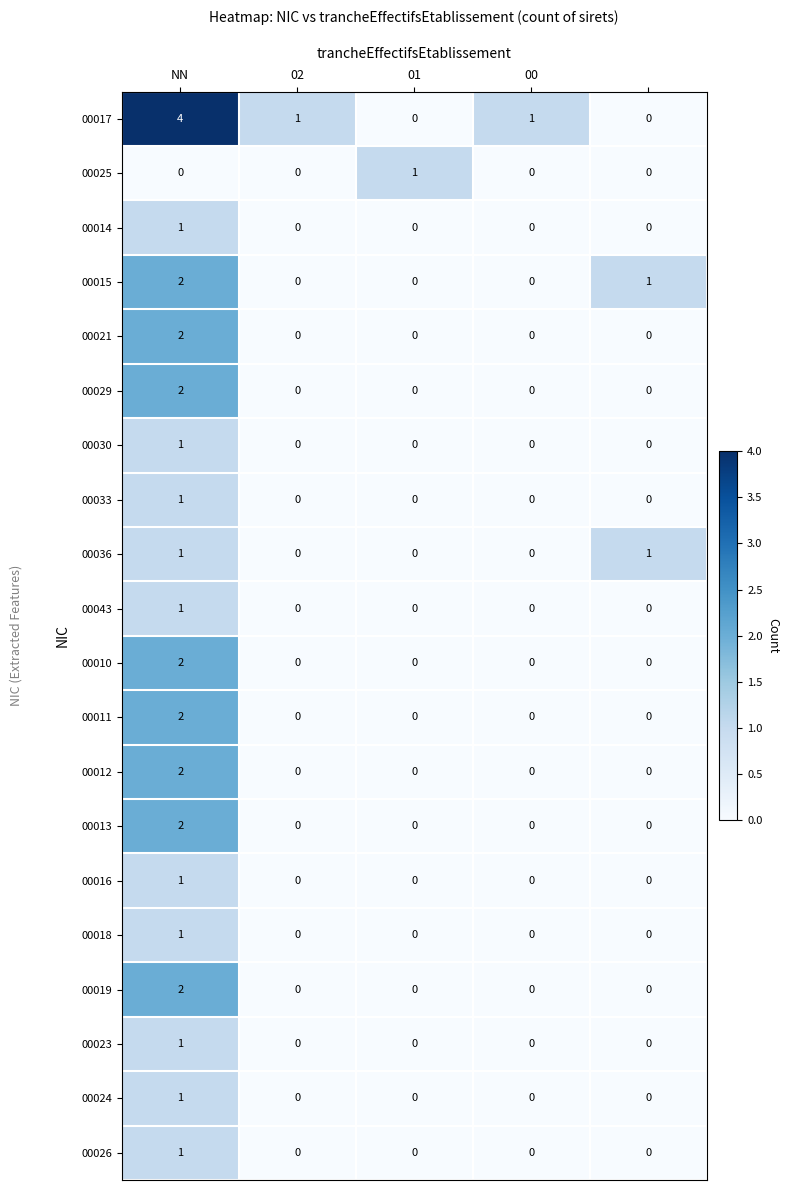

How many positive values does the 00033 series have?

1